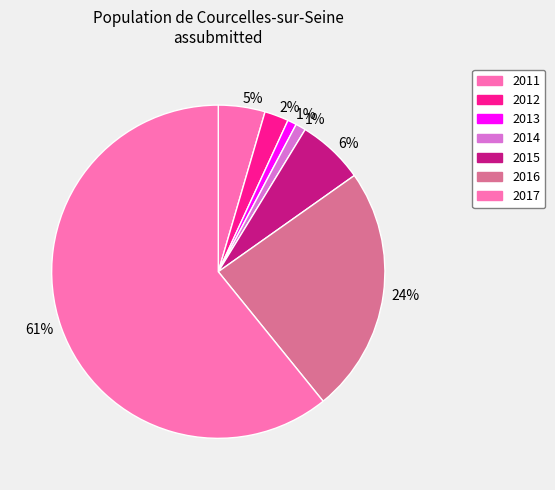

How many segments does this pie chart have?

7